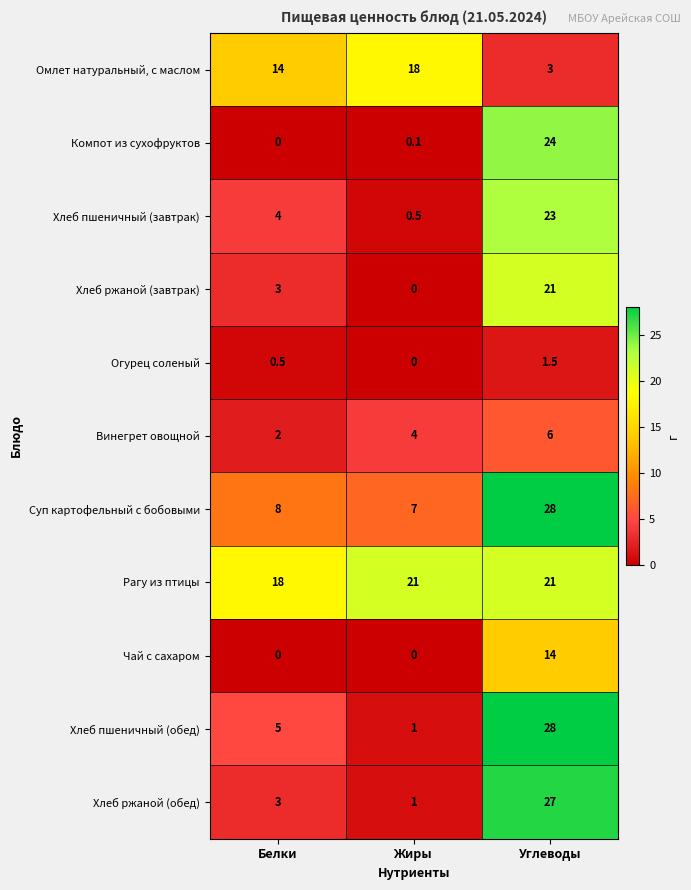

At how many categories does at least one series exceed 24?

1